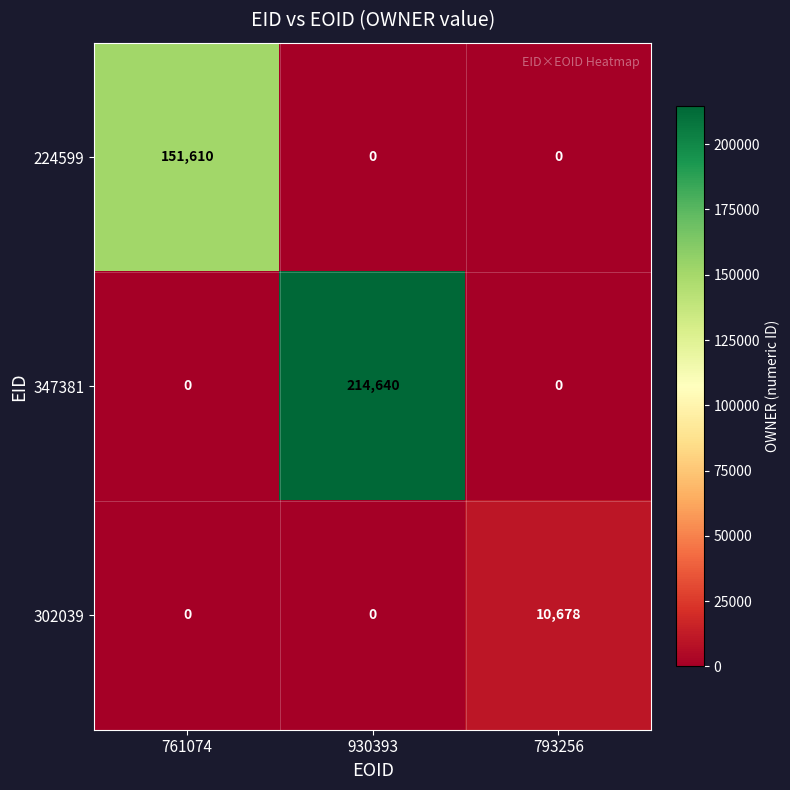

Reading left to right, what are all the values shown in this chart?

224599: 151610	0	0
347381: 0	214640	0
302039: 0	0	10678